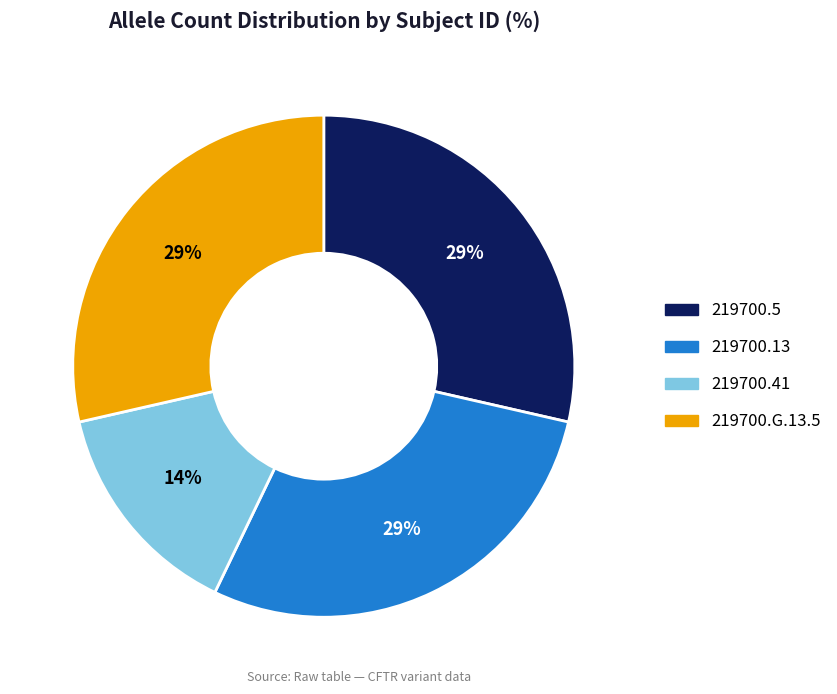

Approximately how many times larger is the value at 219700.G.13.5 compared to 219700.5?

1.0